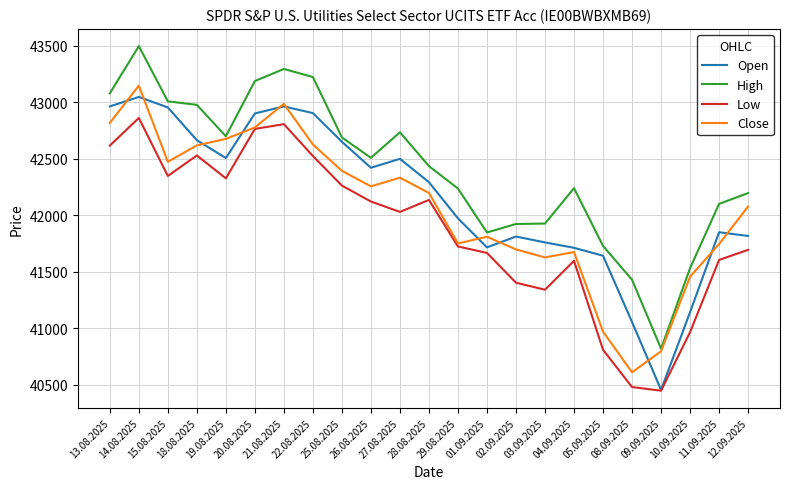

True or false: Close has more than 2 interior local peaks.

True